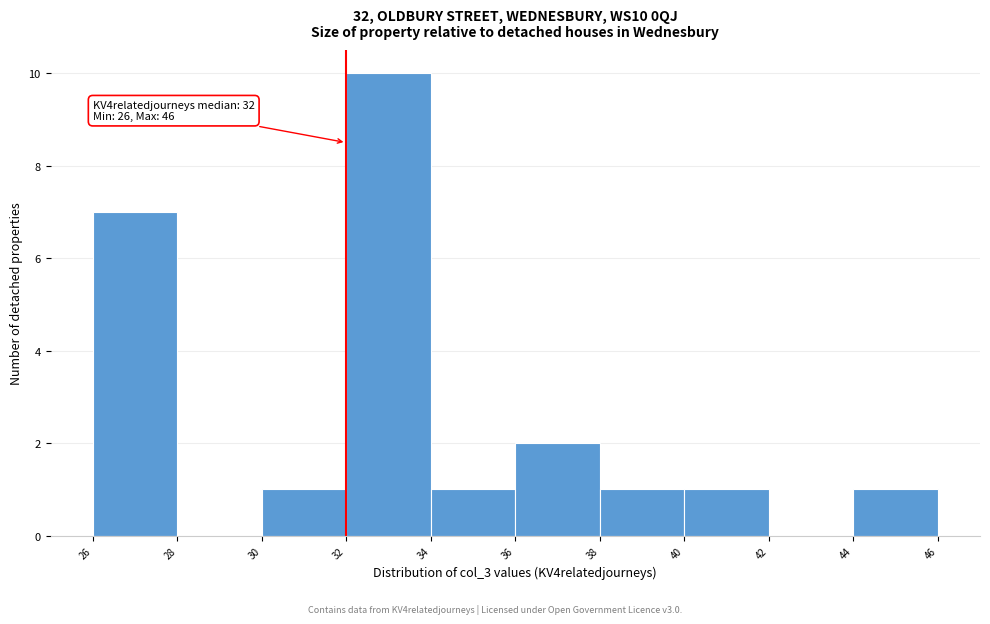

Over which range of the x-axis is the bar tallest?

32 to 34